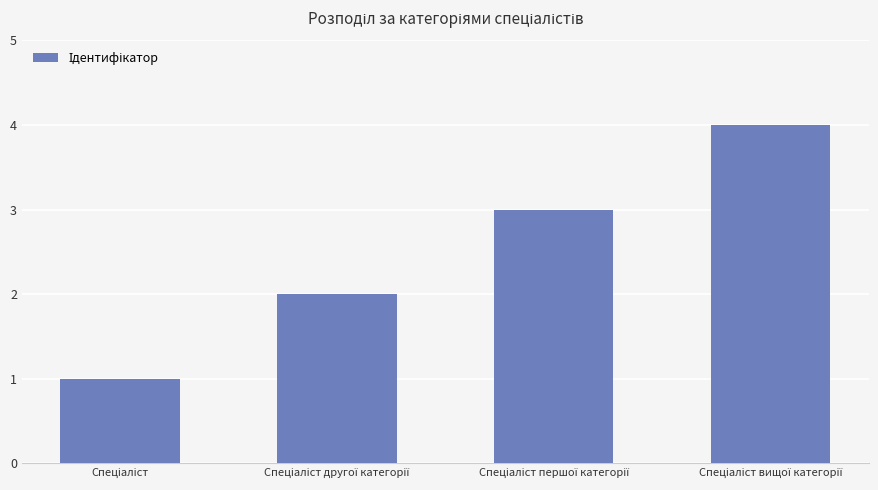

How many values are between 2 and 4?

3